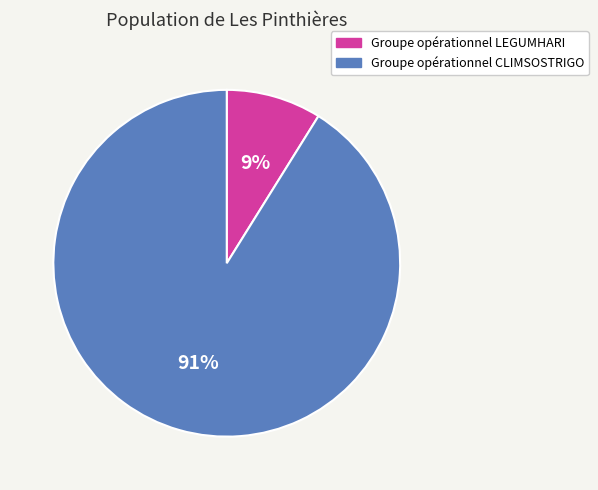

Is it true that Groupe opérationnel LEGUMHARI is 1% of the pie?

False